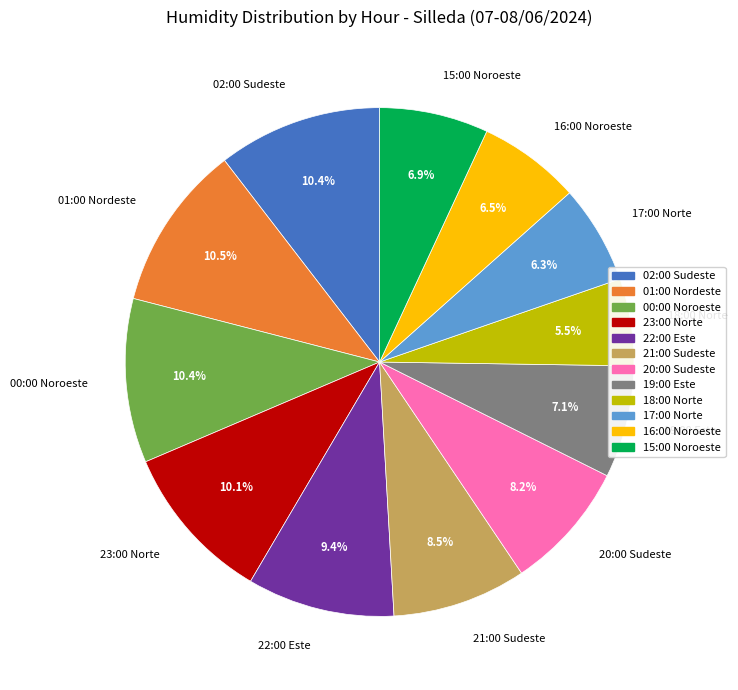

What percentage is the 00:00 Noroeste slice, to the nearest percent?

10%